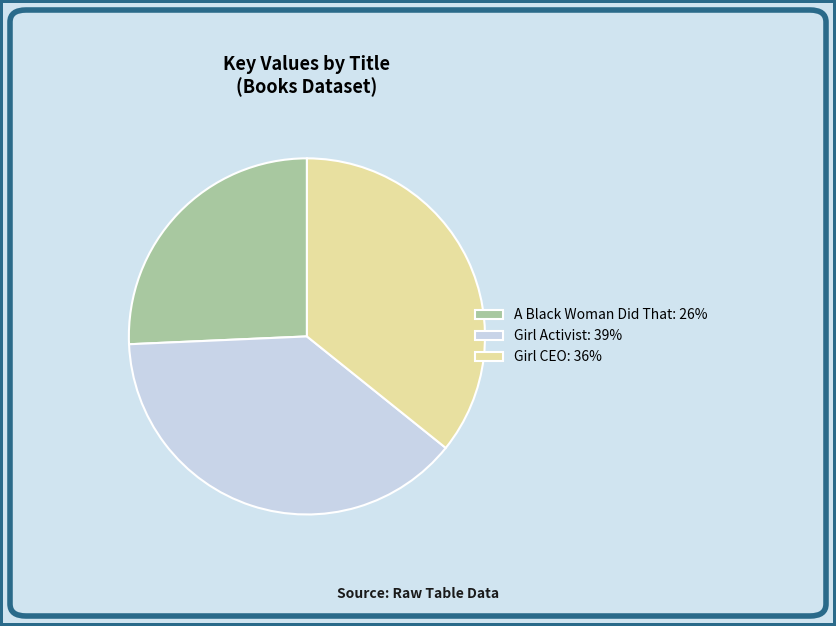

Is it true that Girl CEO: 36% is 36% of the pie?

True